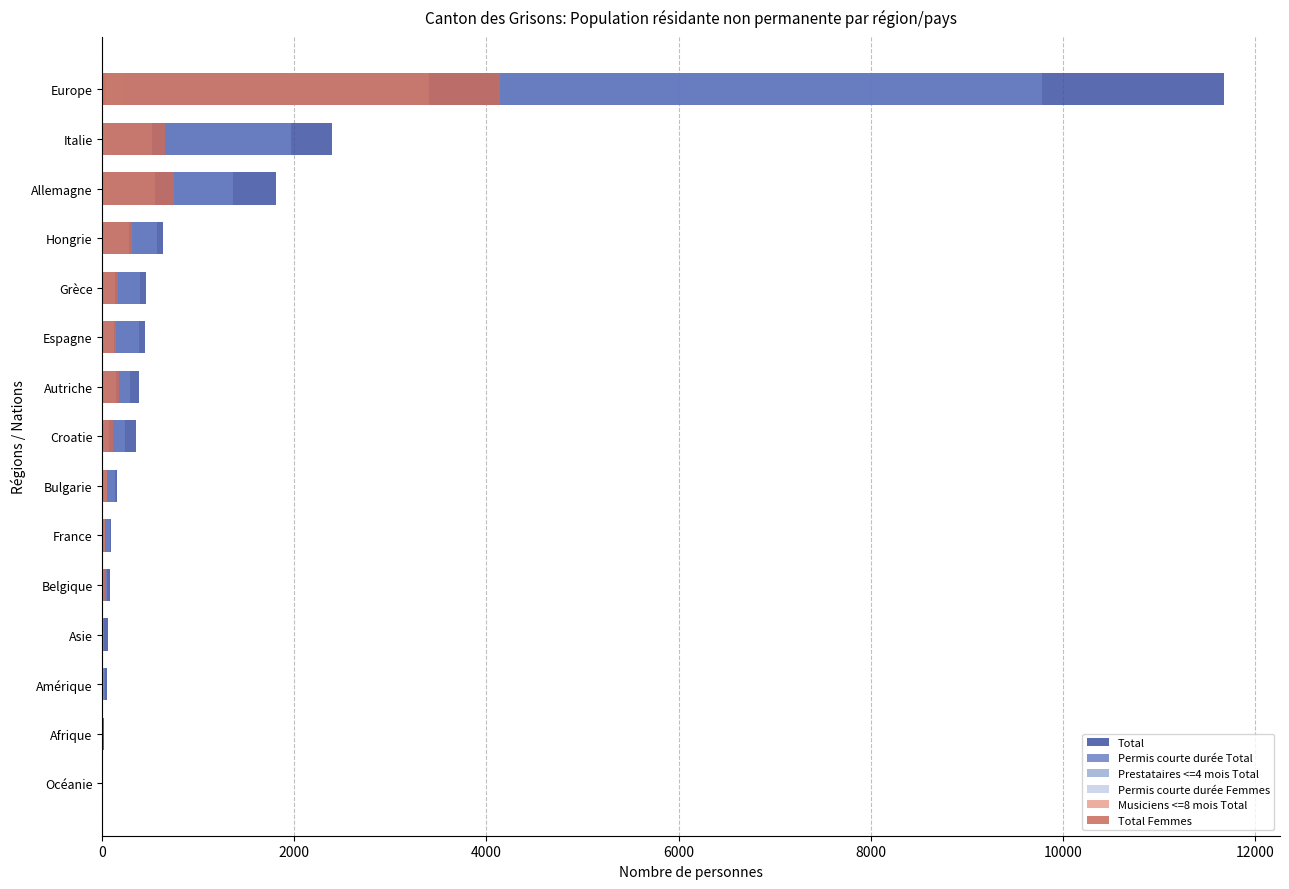

What is the greatest value displayed?

11678